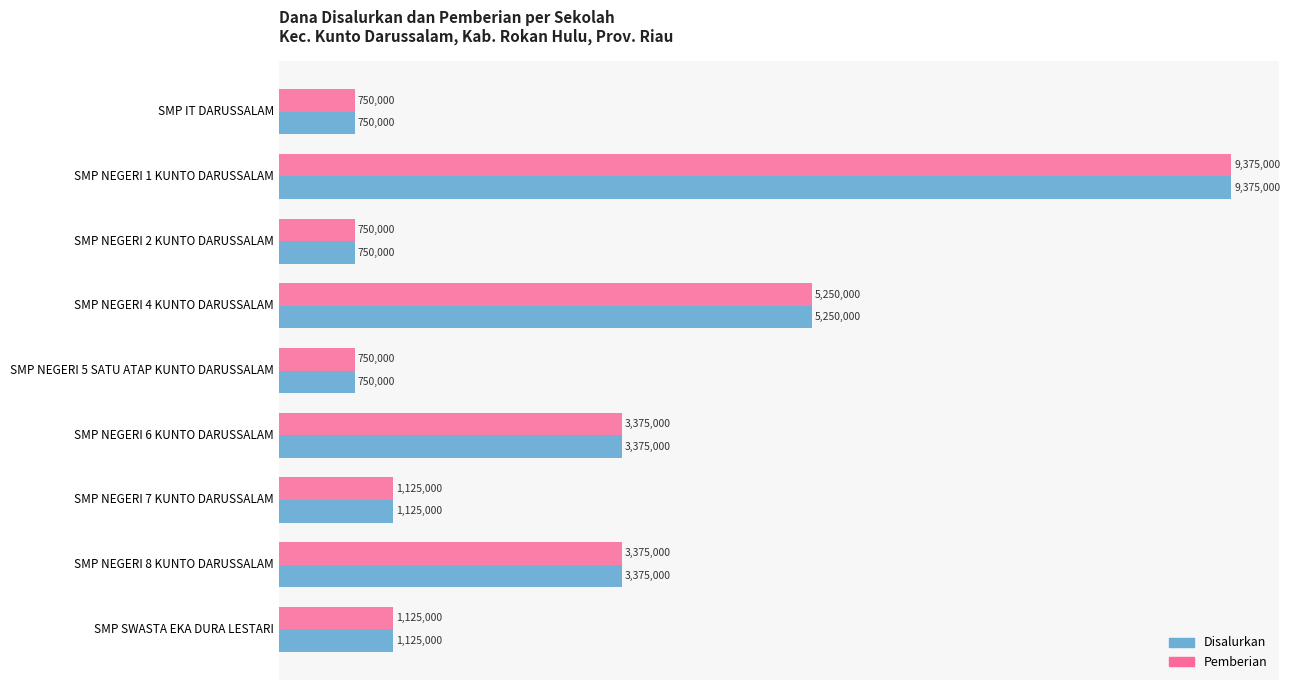

What are all the series names shown in the legend?

Disalurkan, Pemberian